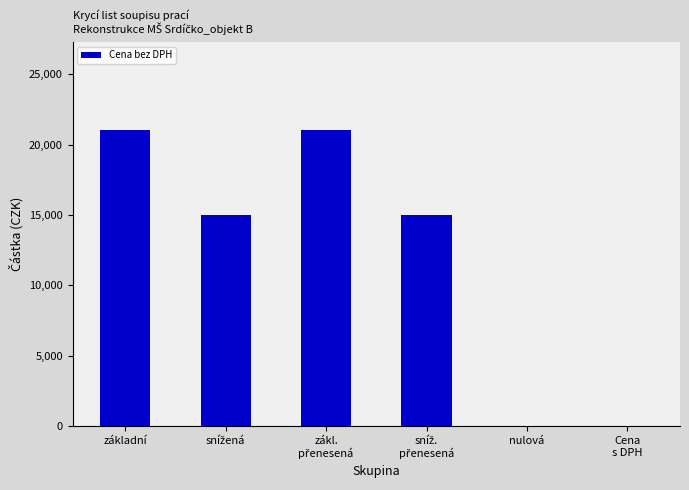

Count the values in the range 0 to 21000.

6